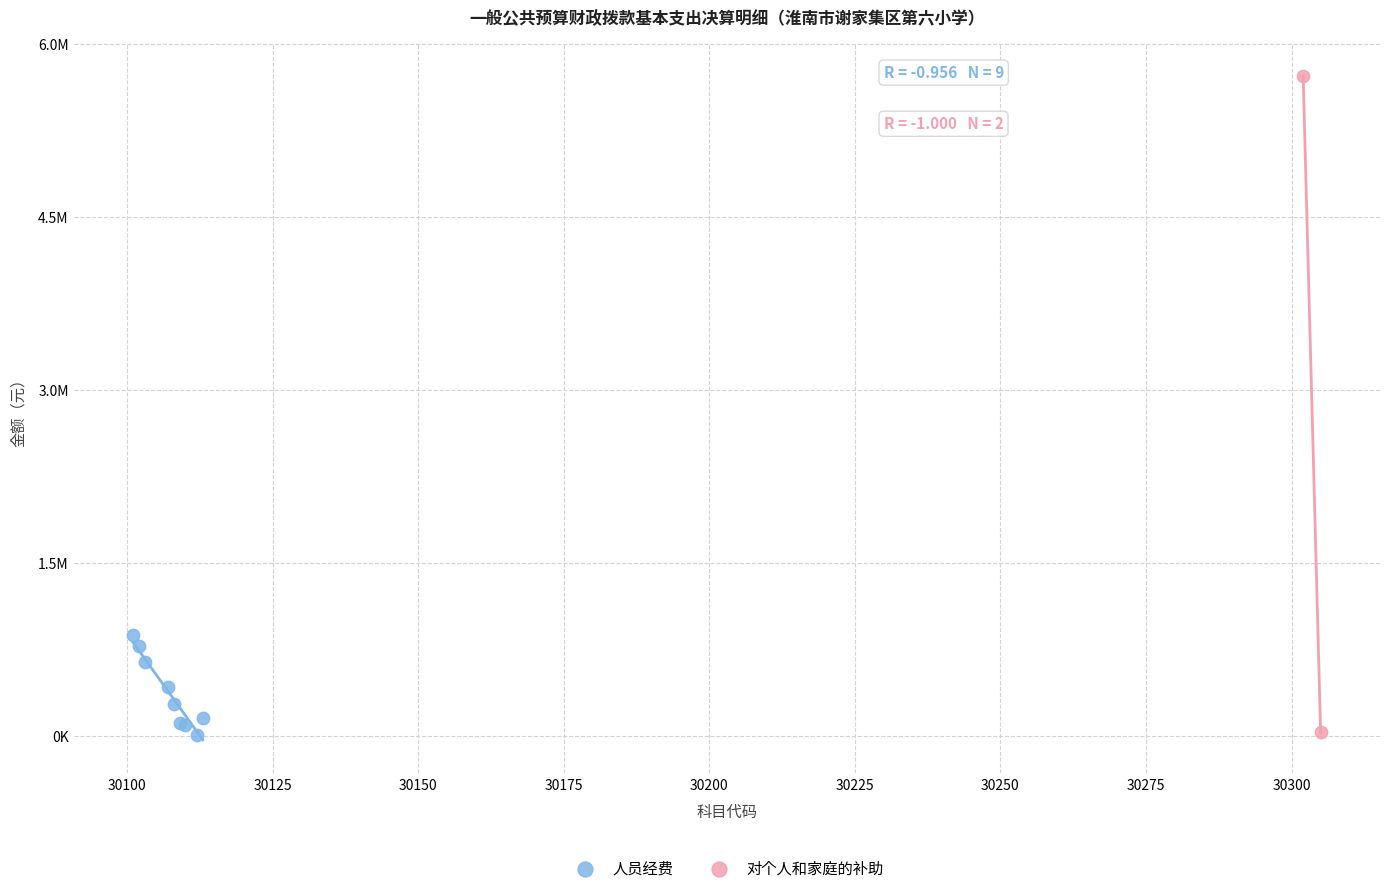

What are all the series names shown in the legend?

人员经费, 对个人和家庭的补助